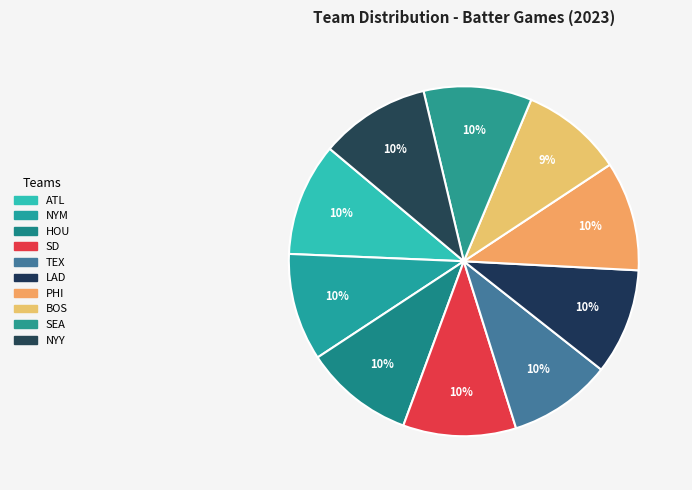

Is it true that LAD is 10% of the pie?

True